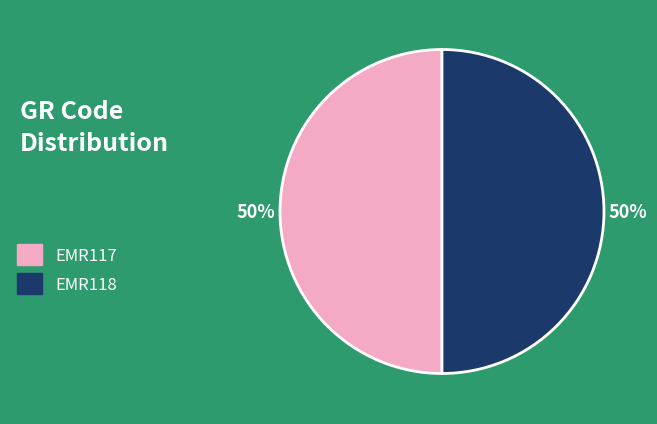

Combined, do EMR117 and EMR118 account for over 50%?

Yes